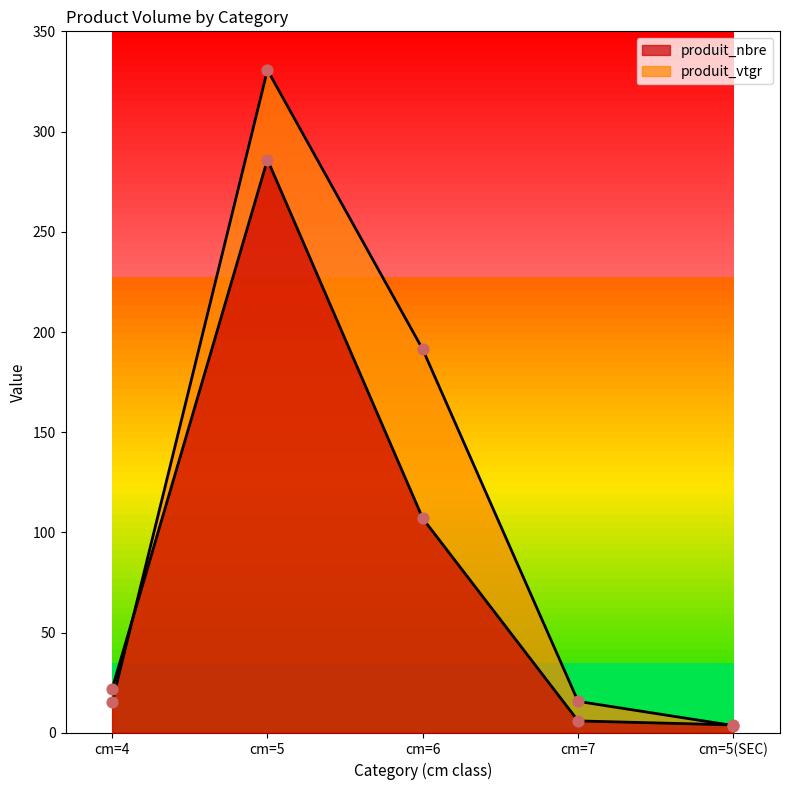

Which series has the largest total across all categories?

produit_vtgr